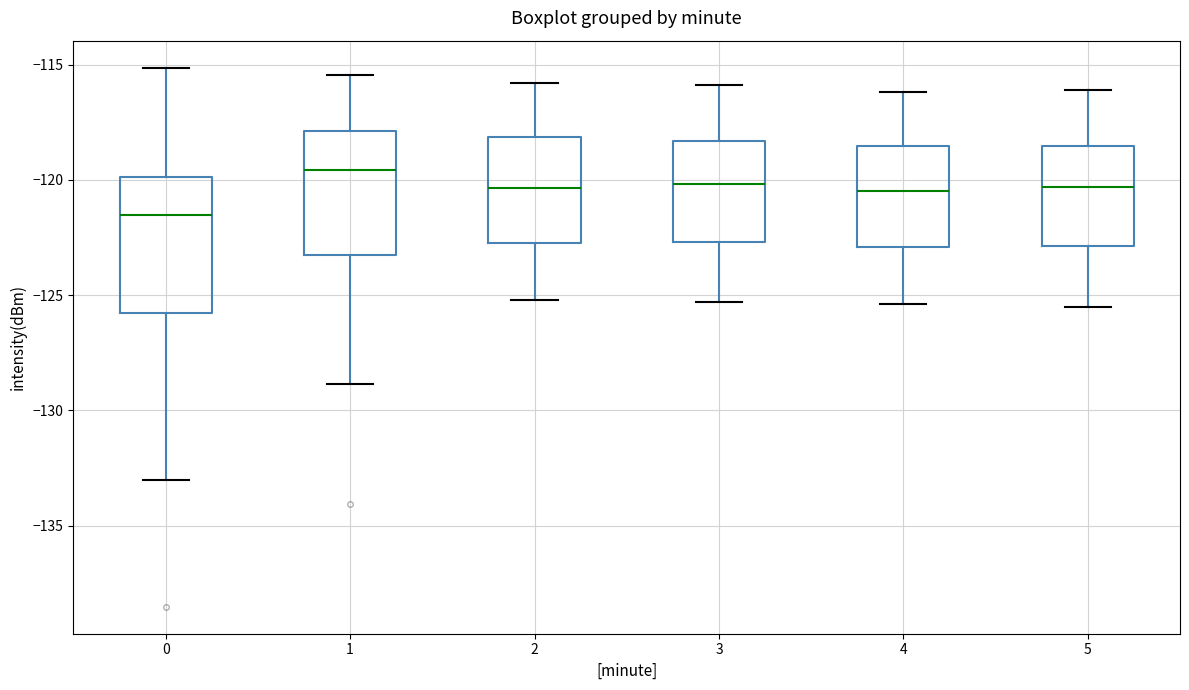

Reading left to right, read every box against the y-axis: the position of its median line, the range the box covers, and the ends of its whiskers. The values are not printed on the chart, so give them approximately, as read against the axis.

0: median -121.5, box -126.0 to -120.0, whiskers -133.0 to -115.0
1: median -119.5, box -123.0 to -118.0, whiskers -129.0 to -115.5
2: median -120.5, box -122.5 to -118.0, whiskers -125.0 to -116.0
3: median -120.0, box -122.5 to -118.5, whiskers -125.5 to -116.0
4: median -120.5, box -123.0 to -118.5, whiskers -125.5 to -116.0
5: median -120.5, box -123.0 to -118.5, whiskers -125.5 to -116.0